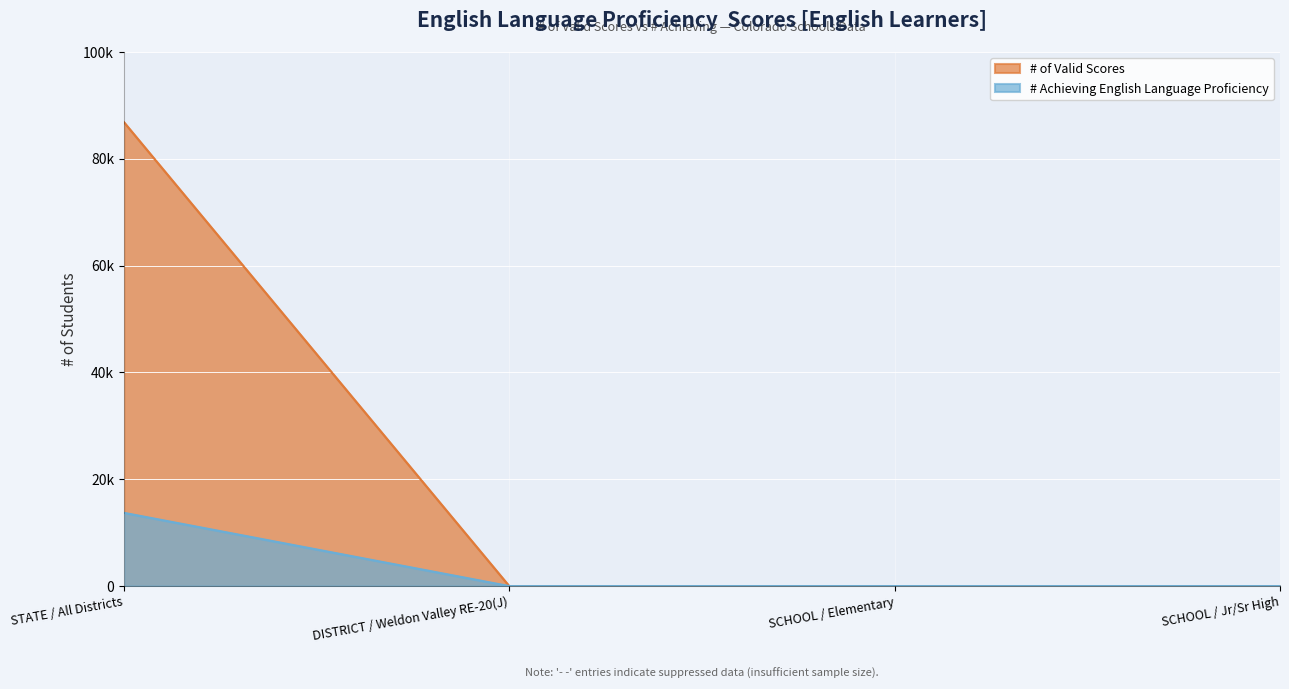

Rank the categories by All Schools (STATE) value from highest to lowest.

STATE / All Districts, DISTRICT / Weldon Valley RE-20(J), SCHOOL / Elementary, SCHOOL / Jr/Sr High